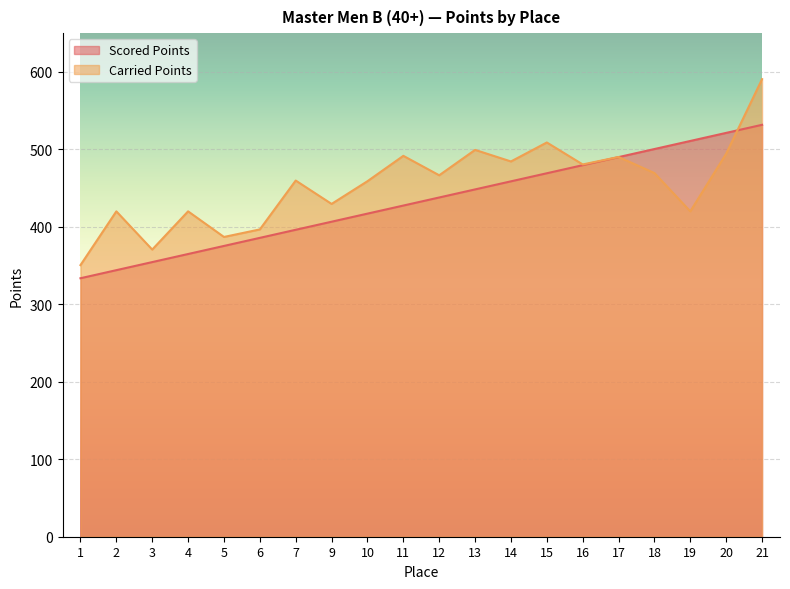

Is it true that Scored Points equals 274.8 at 15?

False